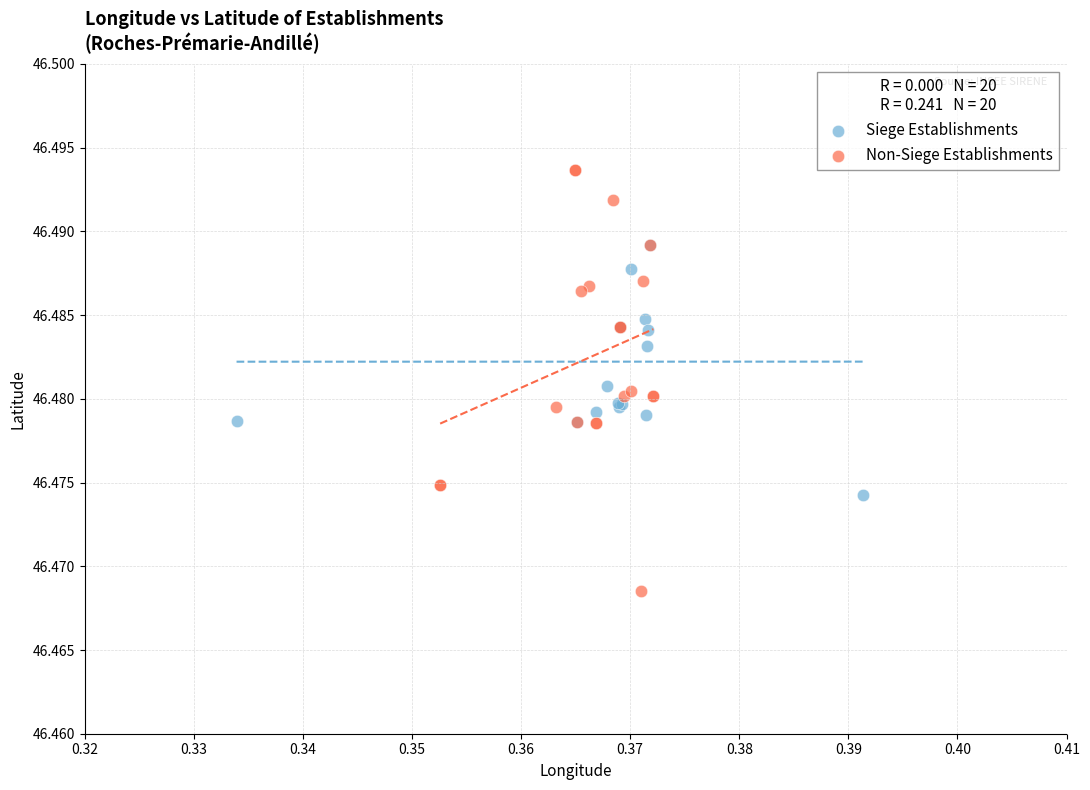

Which series contains the highest Y value?

Non-Siege Establishments